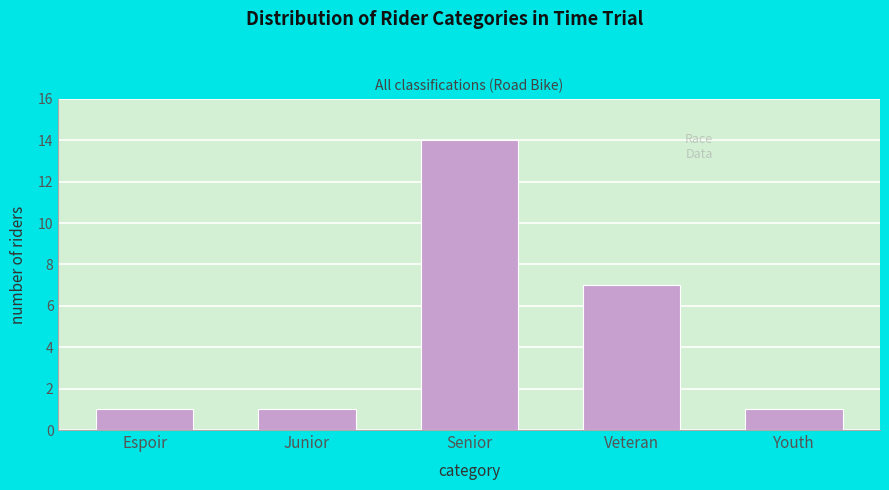

Reading left to right, what are all the values shown in this chart?

Espoir=1	Junior=1	Senior=14	Veteran=7	Youth=1